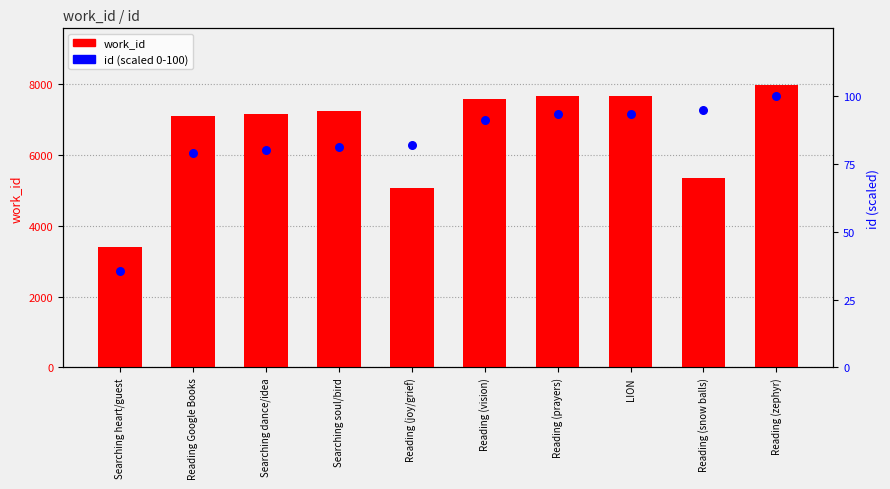

Which series contains the lowest Y value?

id (scaled 0-100)